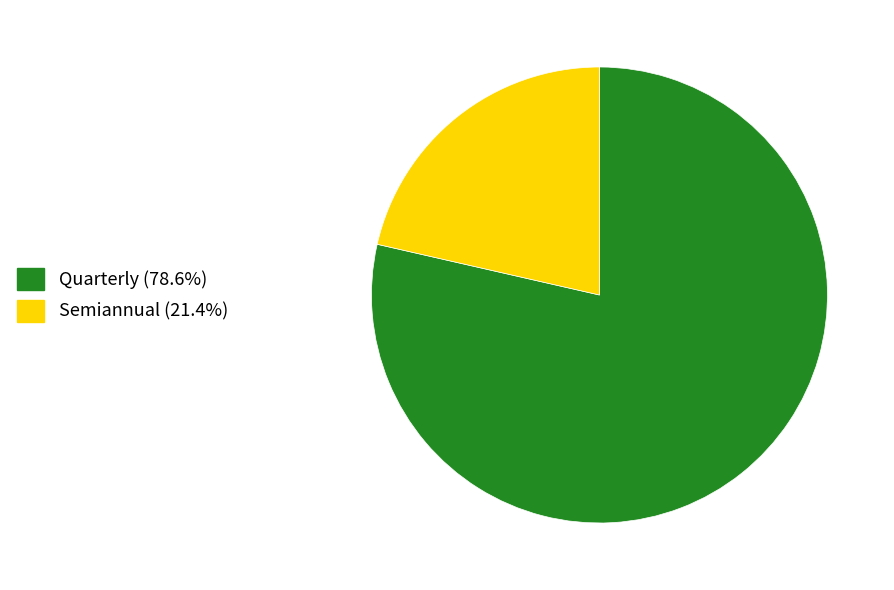

The Quarterly slice represents 68% of the pie. True or false?

False